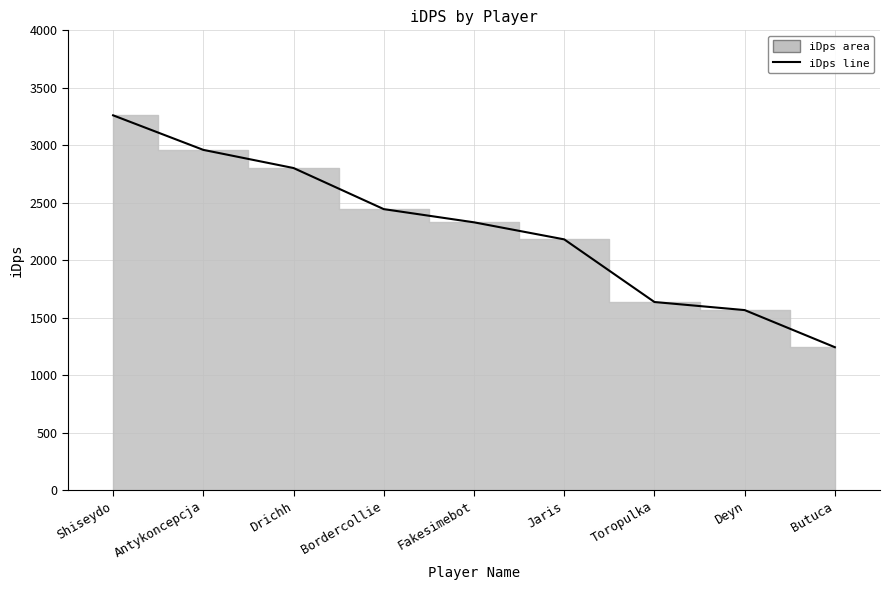

What is the smallest value displayed?

1242.6